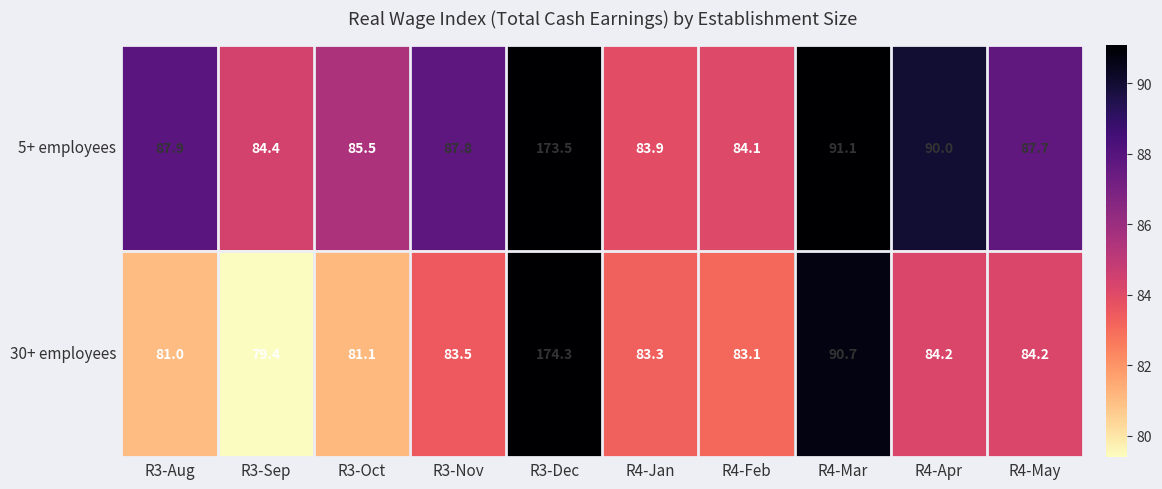

Which series has the largest total across all categories?

5+ employees